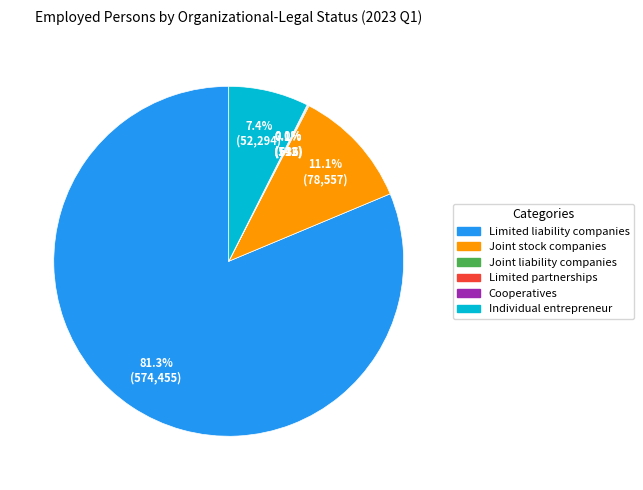

Between Limited liability companies and Joint stock companies, which is larger?

Limited liability companies